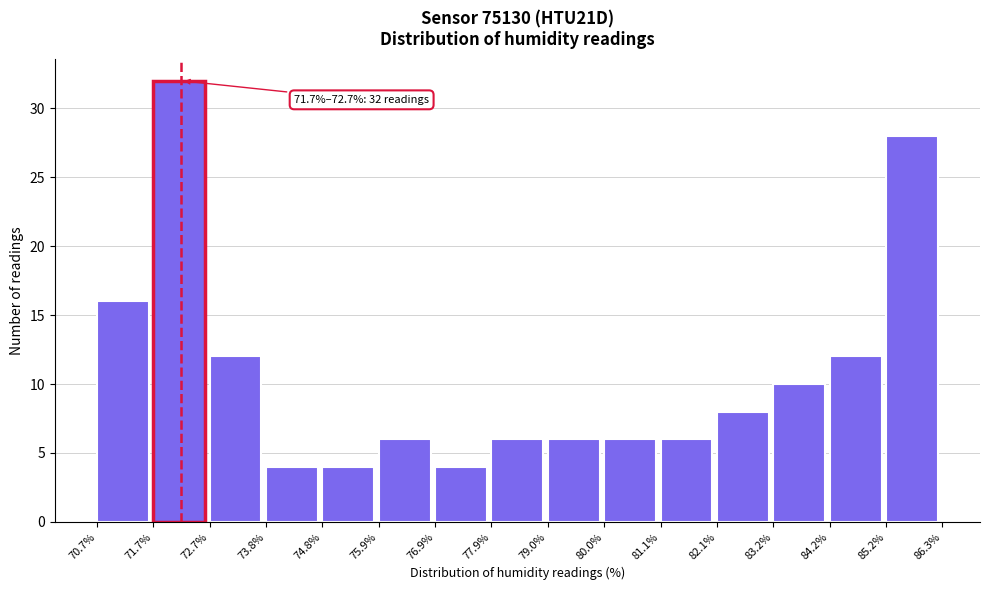

Which range on the x-axis has the tallest bar?

71.7% to 72.7%